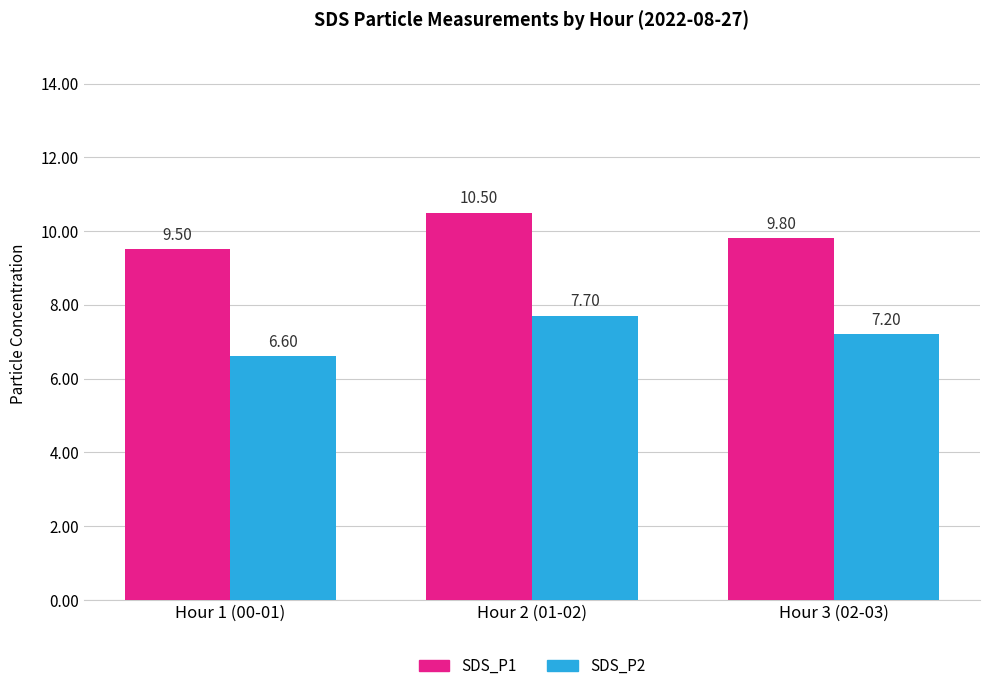

Does the chart contain stacked bars?

No